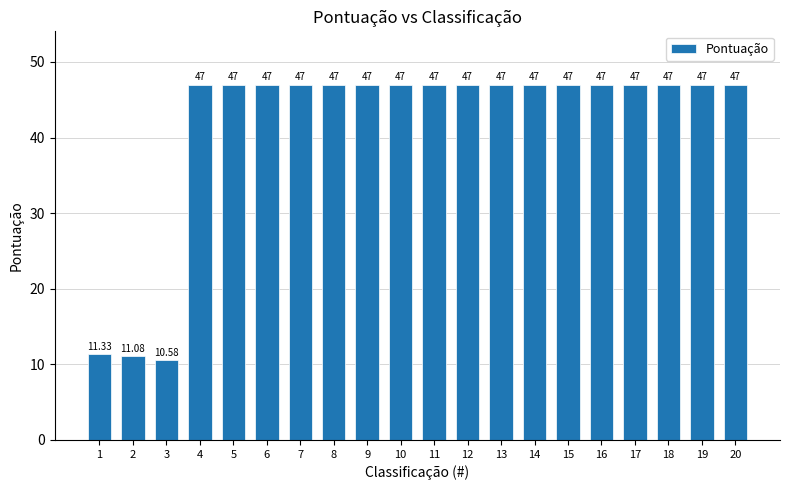

Does the chart contain stacked bars?

No